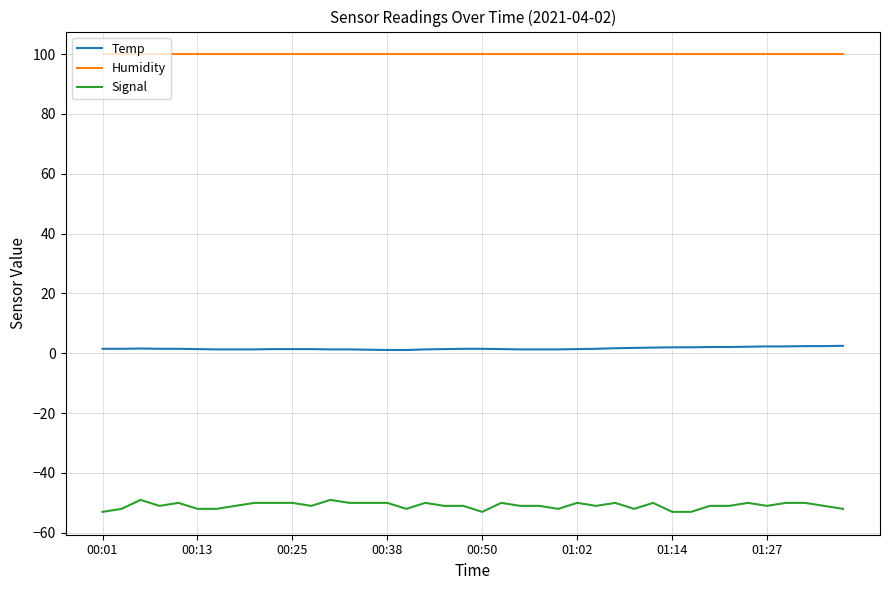

True or false: Humidity and Temp intersect in this chart.

False